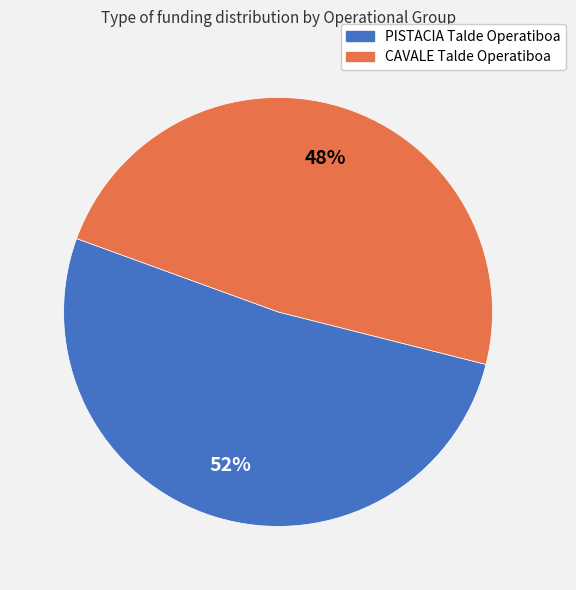

Is the sum of CAVALE Talde Operatiboa and PISTACIA Talde Operatiboa greater than half?

Yes